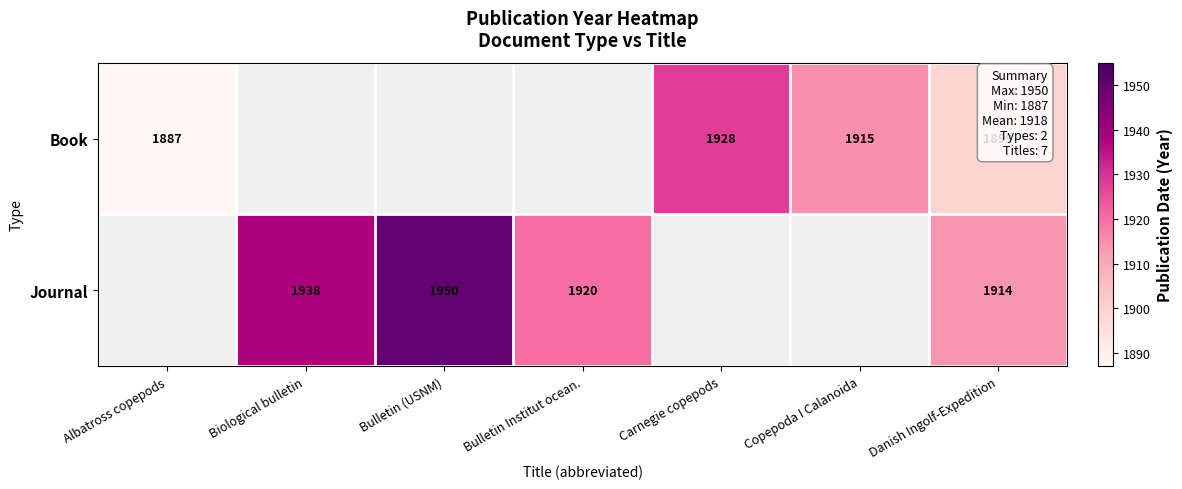

What is the difference between the Journal values at Danish Ingolf-Expedition and Bulletin (USNM)?

36